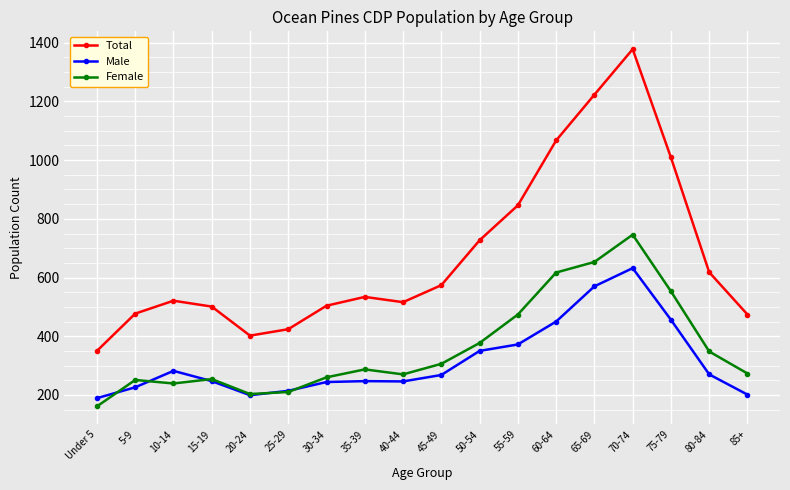

Does the chart display data point markers on the line(s)?

Yes